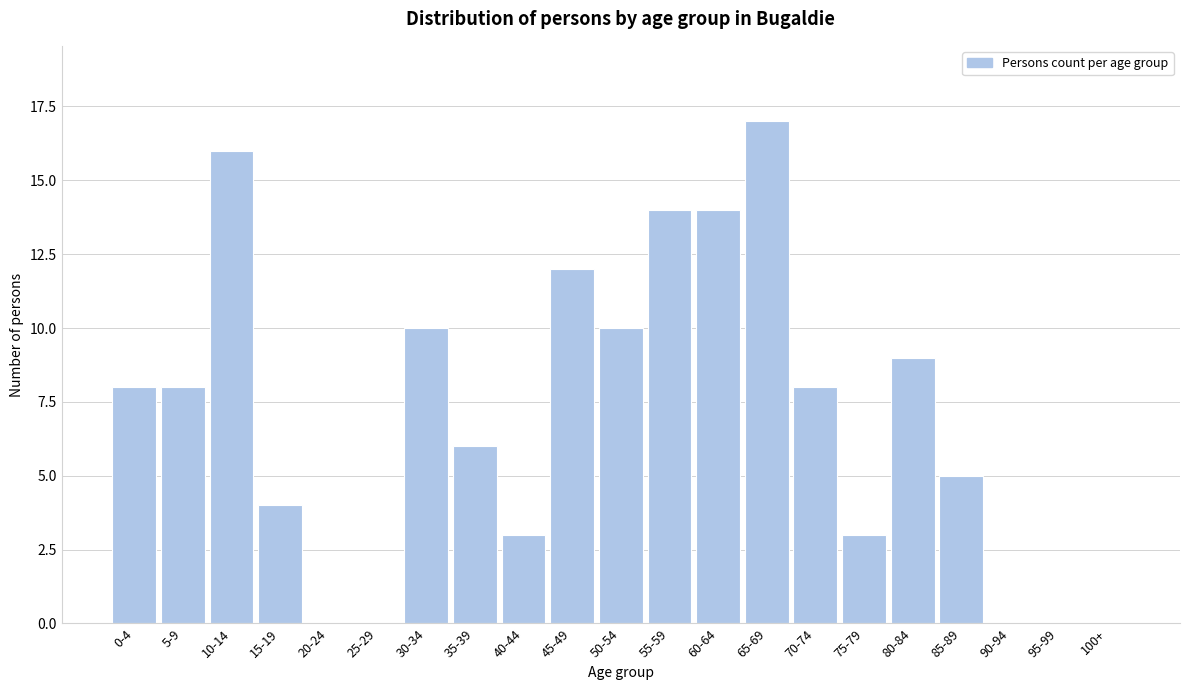

Reading right to left, list all the values displayed in this chart.

100+=0	95-99=0	90-94=0	85-89=5	80-84=9	75-79=3	70-74=8	65-69=17	60-64=14	55-59=14	50-54=10	45-49=12	40-44=3	35-39=6	30-34=10	25-29=0	20-24=0	15-19=4	10-14=16	5-9=8	0-4=8